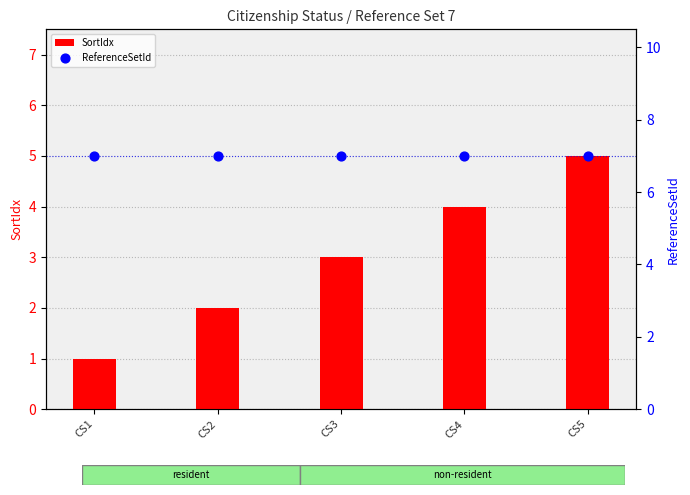

At which category is the sum across all series the highest?

CS5